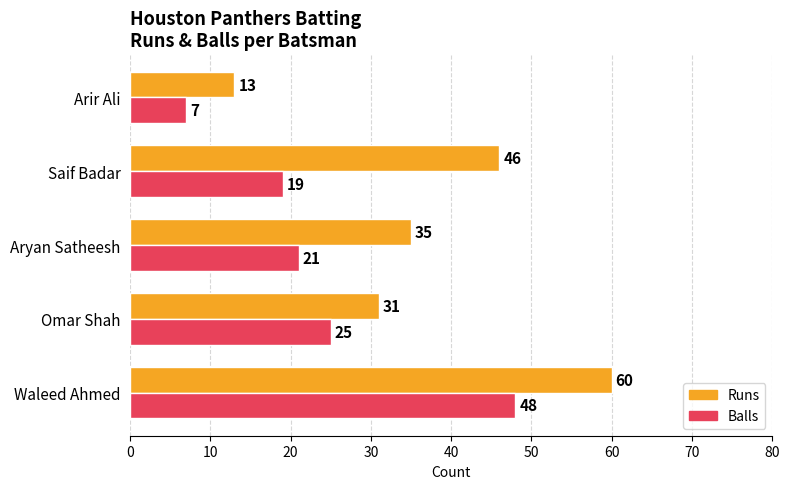

Which series has the largest range (max minus min)?

Runs